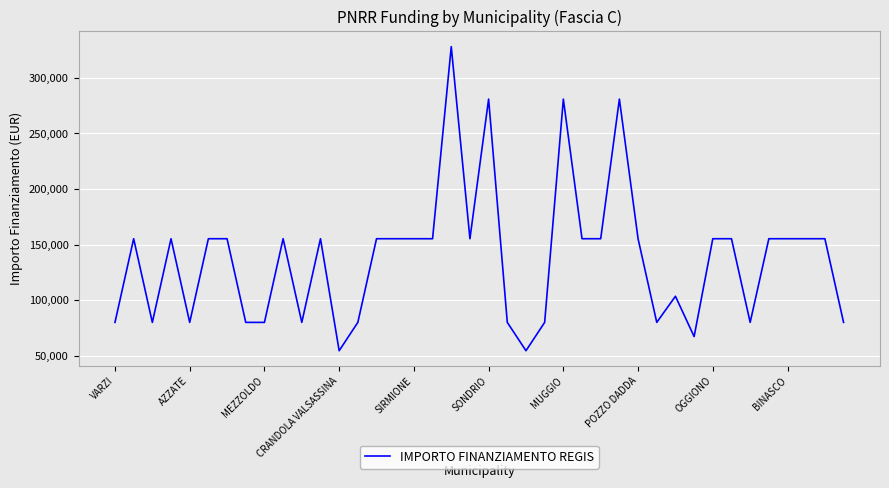

What is the smallest value displayed?

54412